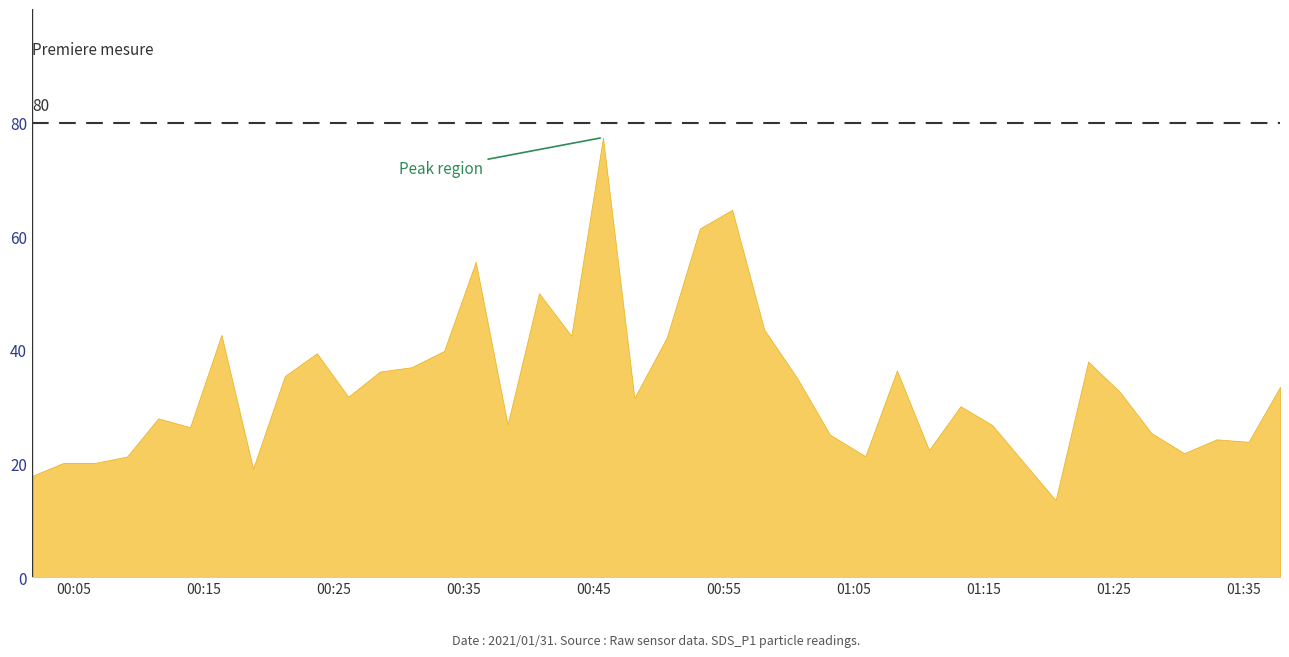

How many lines are shown in the chart?

1